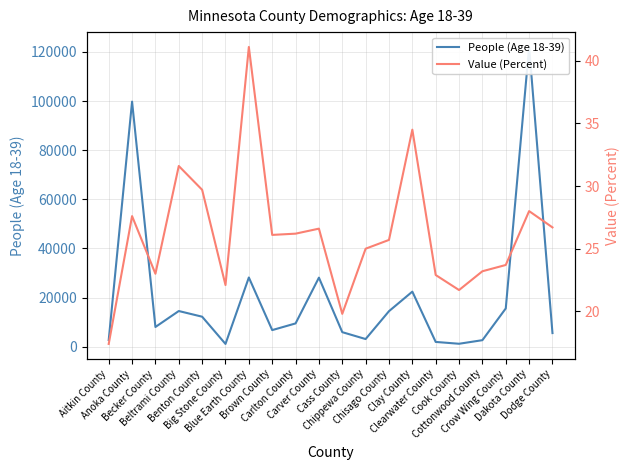

At which category is the sum across all series the highest?

Dakota County